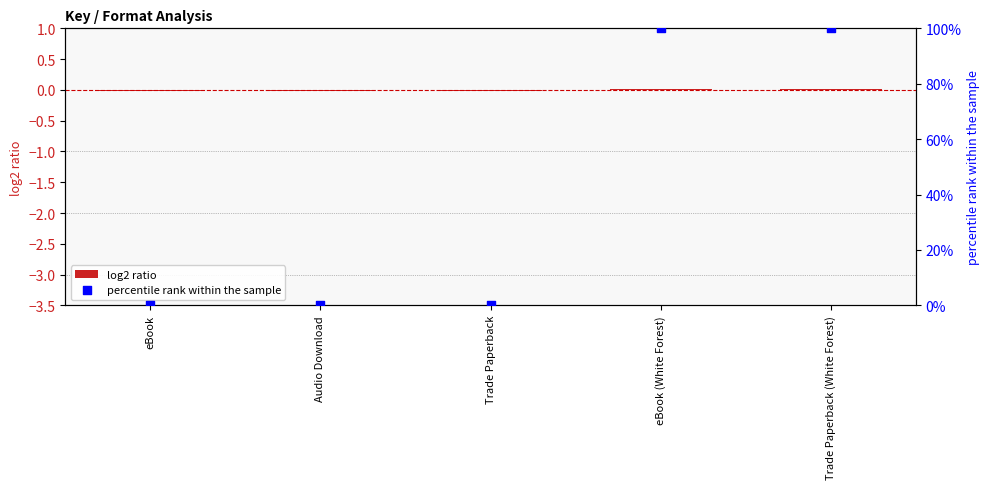

At which category is the sum across all series the highest?

eBook (White Forest)